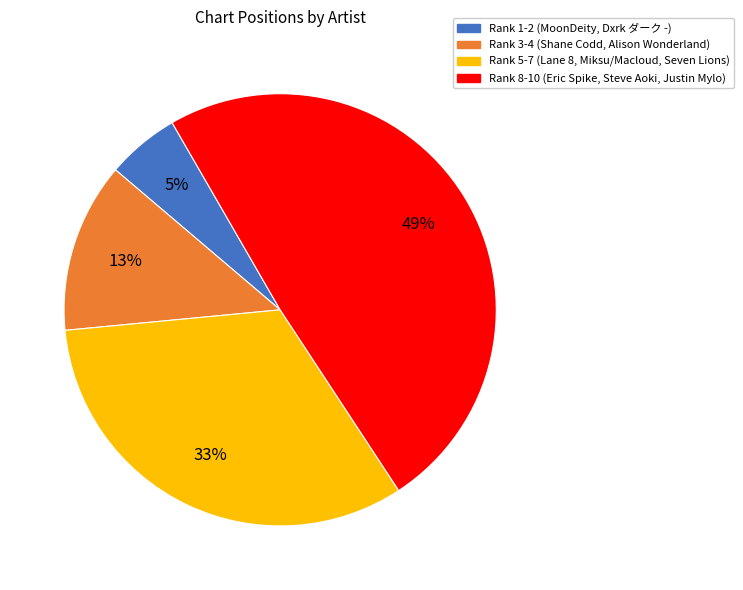

Does any single category account for the majority?

No